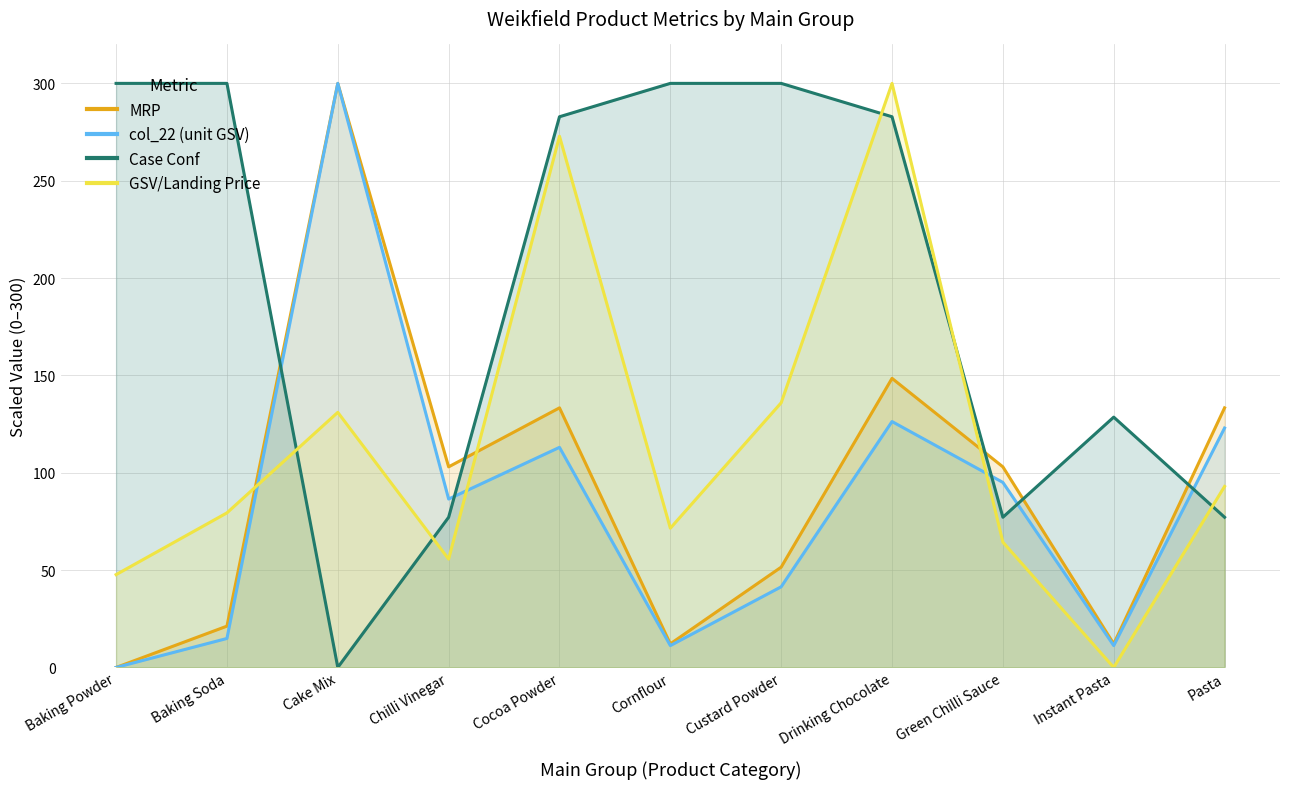

What are all the series names shown in the legend?

MRP, GSV/Landing Price, col_22 (unit GSV), Case Conf